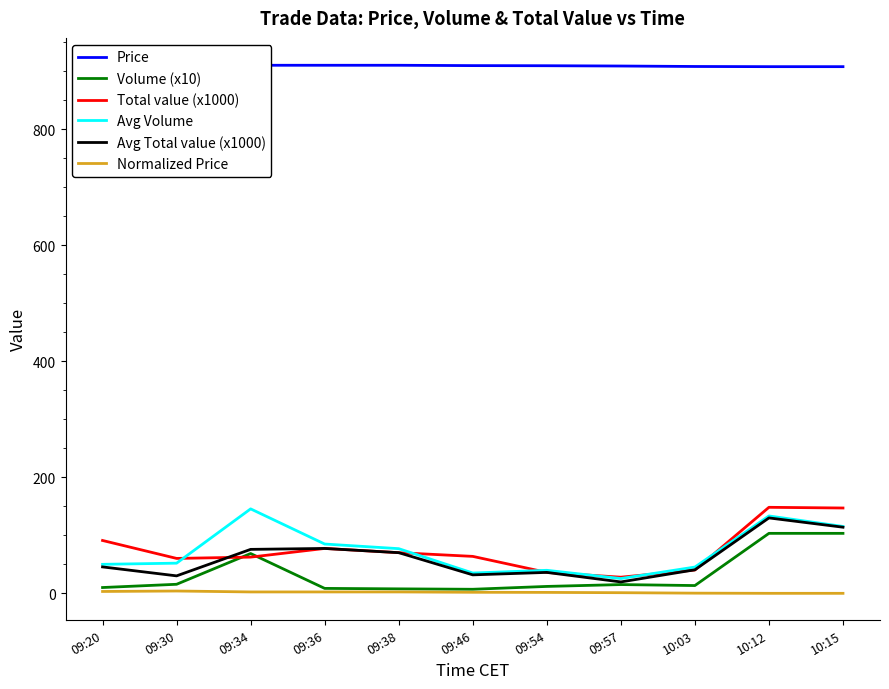

What are all the series names shown in the legend?

Price, Volume (x10), Total value (x1000), Avg Volume, Avg Total value (x1000), Normalized Price